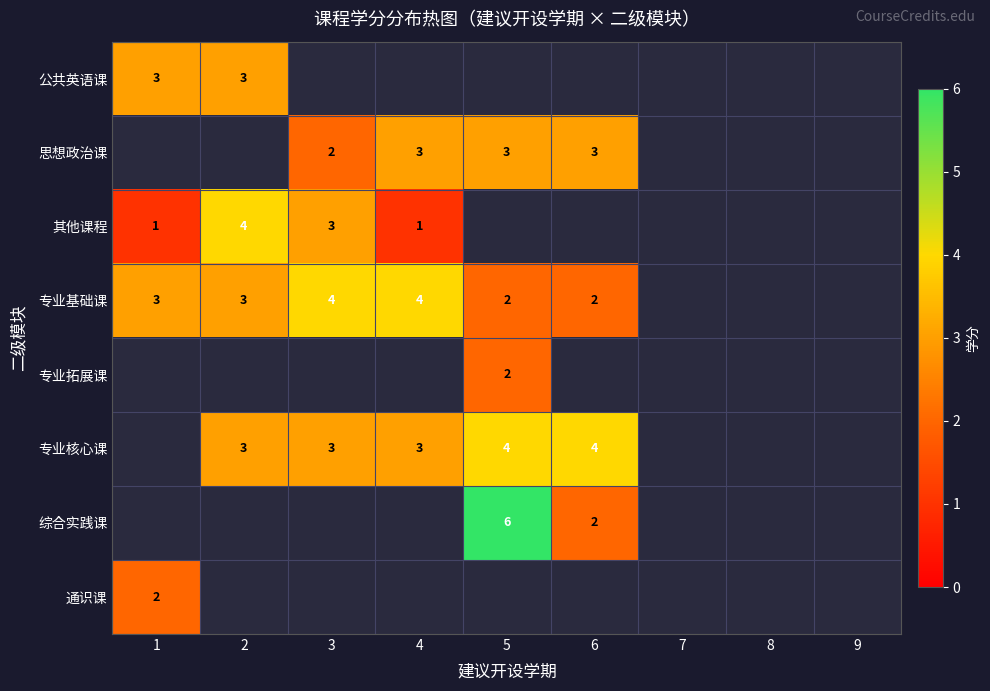

At which category is the sum across all series the highest?

5